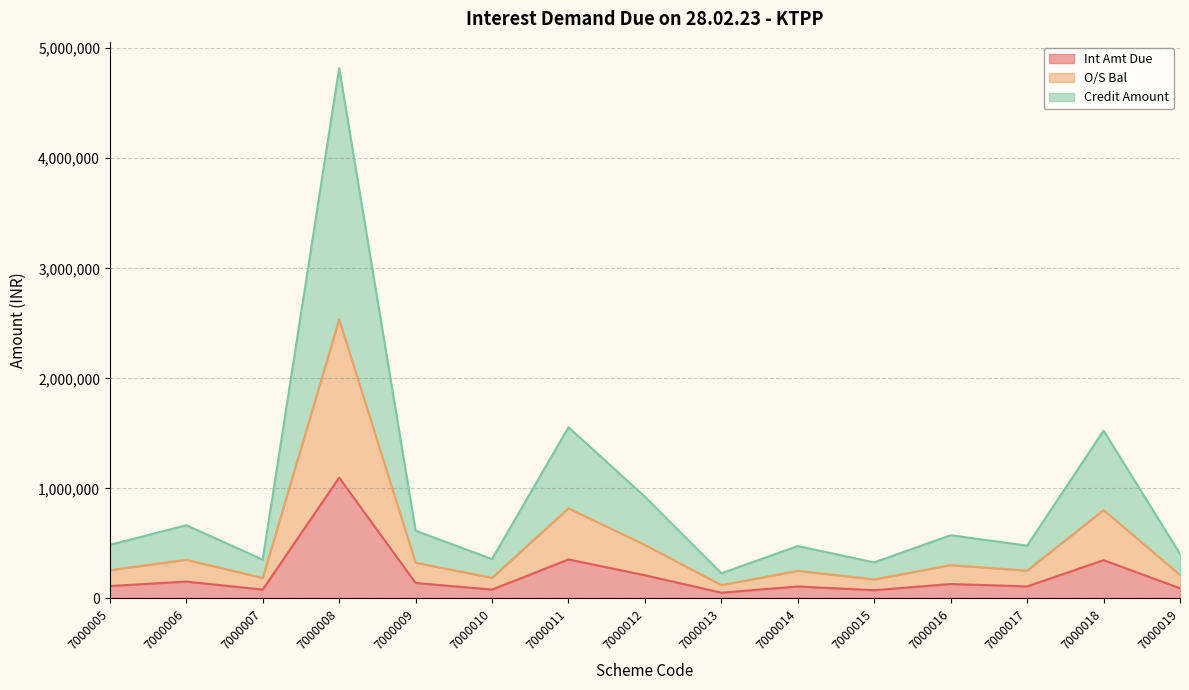

List the labels in order of Int Amt Due value, smallest first.

7000013, 7000015, 7000007, 7000010, 7000019, 7000014, 7000017, 7000005, 7000016, 7000009, 7000006, 7000012, 7000018, 7000011, 7000008